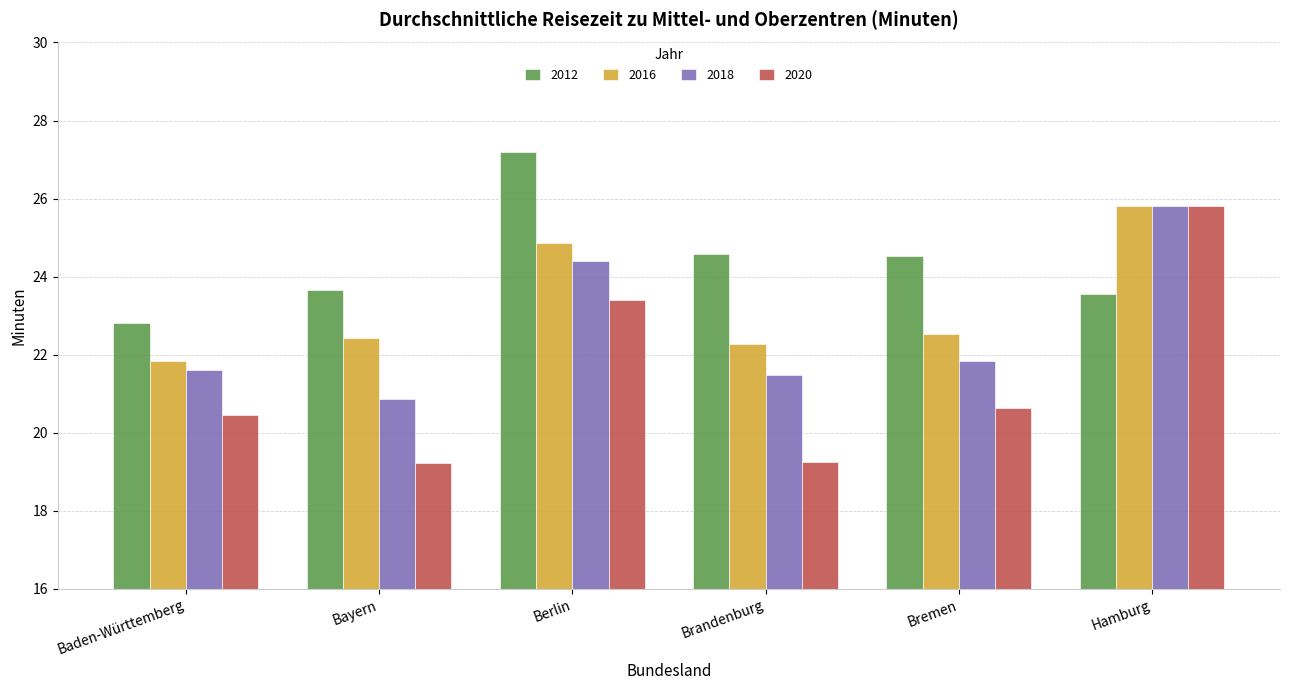

What is the total value across all series at Hamburg?

101.0